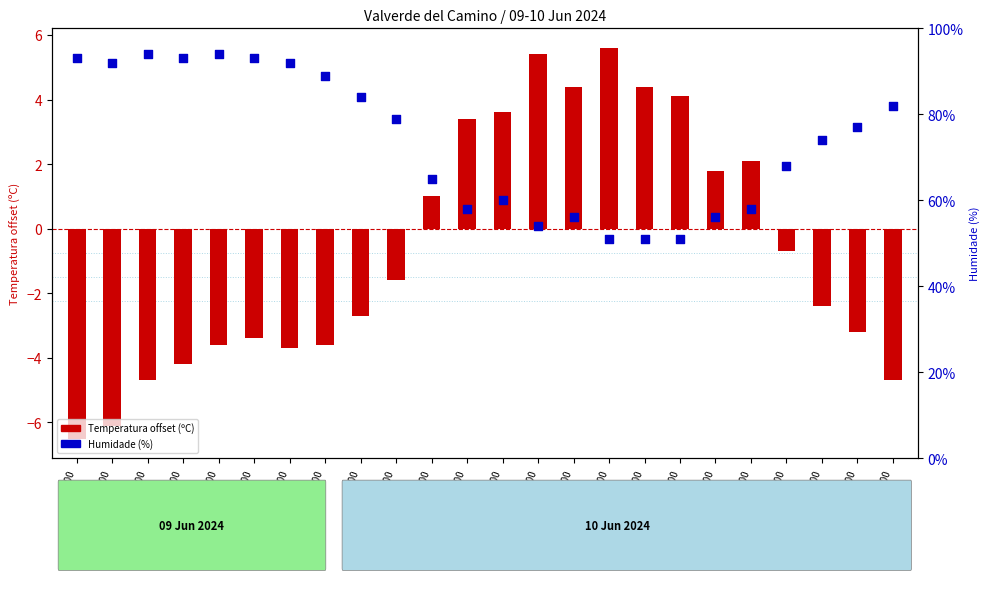

What is the change in value from 23:00 to 09:00?

-7